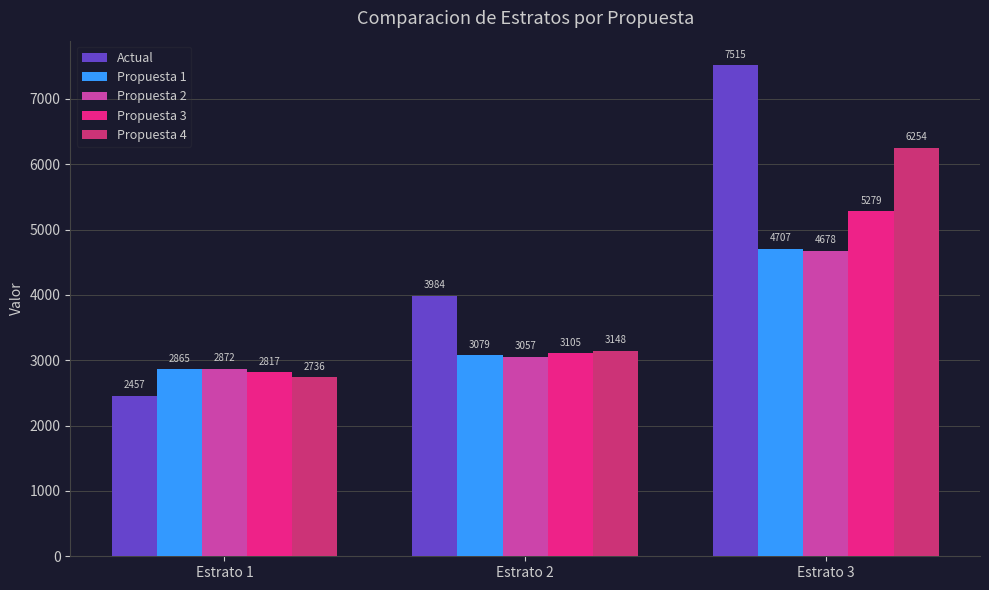

What are all the series names shown in the legend?

Actual, Propuesta 1, Propuesta 2, Propuesta 3, Propuesta 4